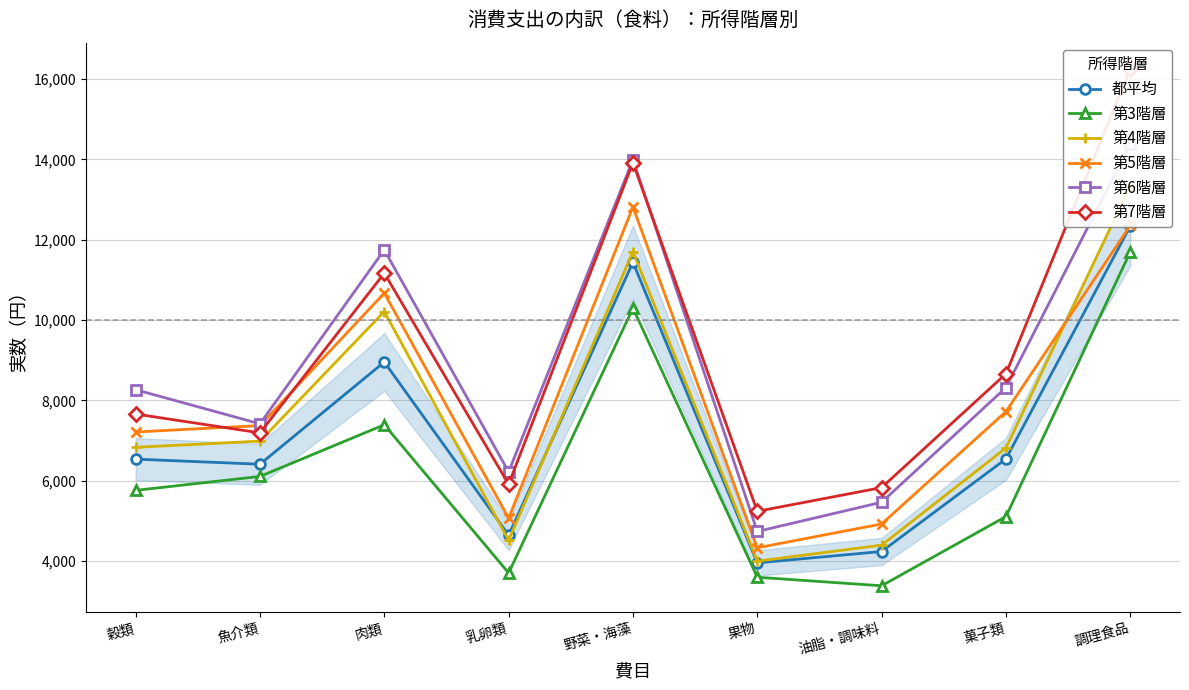

Reading right to left, extract all data points from this chart.

都平均: 調理食品=12338	菓子類=6541	油脂・調味料=4234	果物=3951	野菜・海藻=11438	乳卵類=4641	肉類=8954	魚介類=6408	穀類=6535
第3階層: 調理食品=11696	菓子類=5105	油脂・調味料=3381	果物=3593	野菜・海藻=10297	乳卵類=3699	肉類=7391	魚介類=6104	穀類=5757
第4階層: 調理食品=13341	菓子類=6813	油脂・調味料=4392	果物=3995	野菜・海藻=11704	乳卵類=4516	肉類=10211	魚介類=6984	穀類=6829
第5階層: 調理食品=12355	菓子類=7719	油脂・調味料=4920	果物=4326	野菜・海藻=12816	乳卵類=5064	肉類=10671	魚介類=7371	穀類=7211
第6階層: 調理食品=14379	菓子類=8317	油脂・調味料=5461	果物=4733	野菜・海藻=13993	乳卵類=6219	肉類=11747	魚介類=7414	穀類=8265
第7階層: 調理食品=16264	菓子類=8661	油脂・調味料=5826	果物=5235	野菜・海藻=13919	乳卵類=5910	肉類=11167	魚介類=7189	穀類=7659